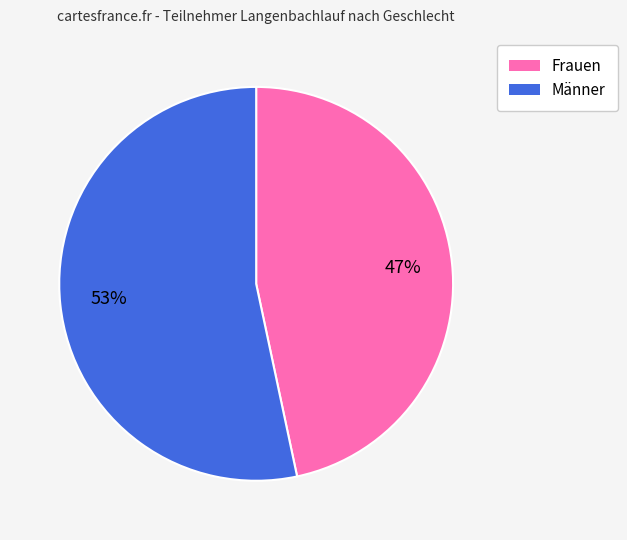

Which slice is the largest?

Männer